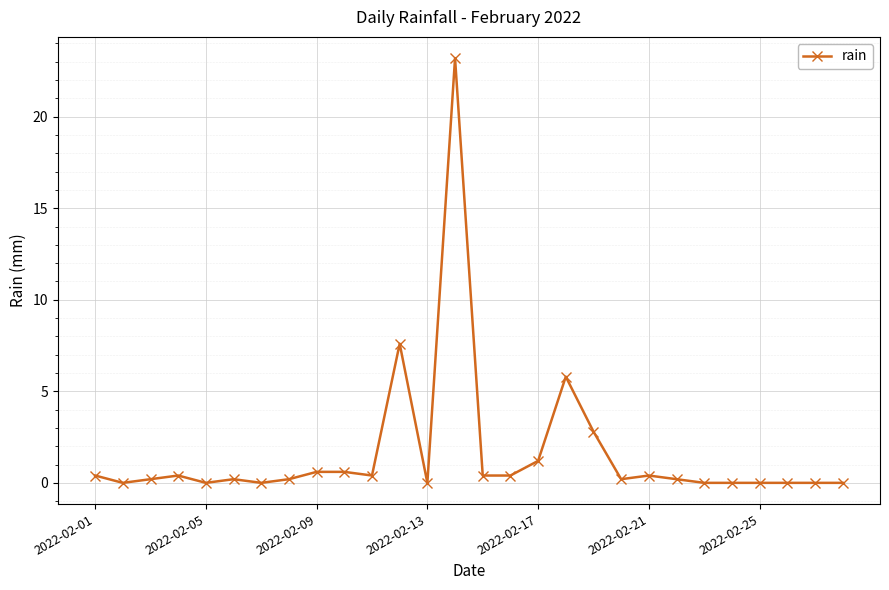

What is the difference between the maximum and minimum values?

23.2